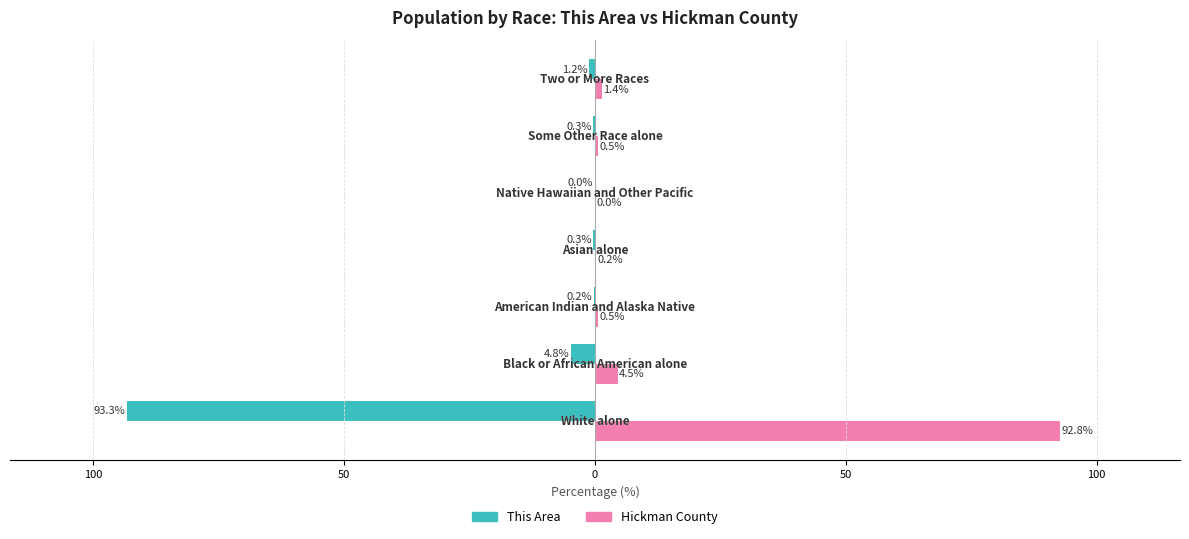

What are all the series names shown in the legend?

This Area, Hickman County